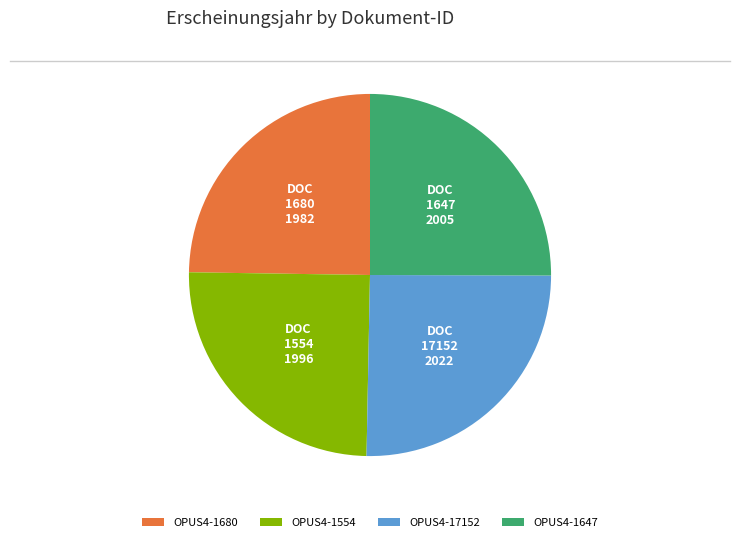

Does any single category account for the majority?

No